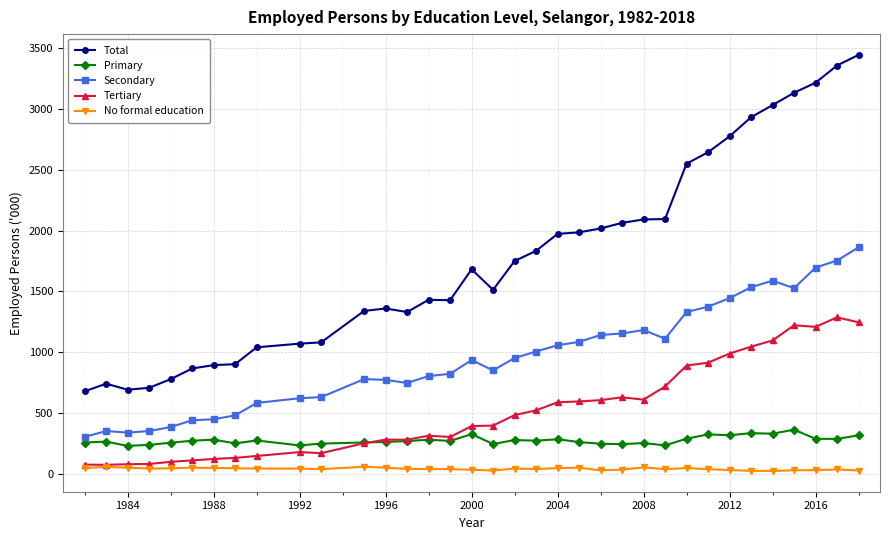

Is this an area chart (filled region under the line)?

No